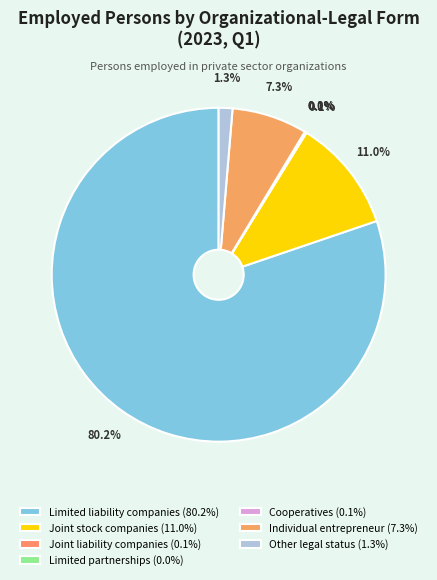

Which slice is the largest?

Limited liability companies